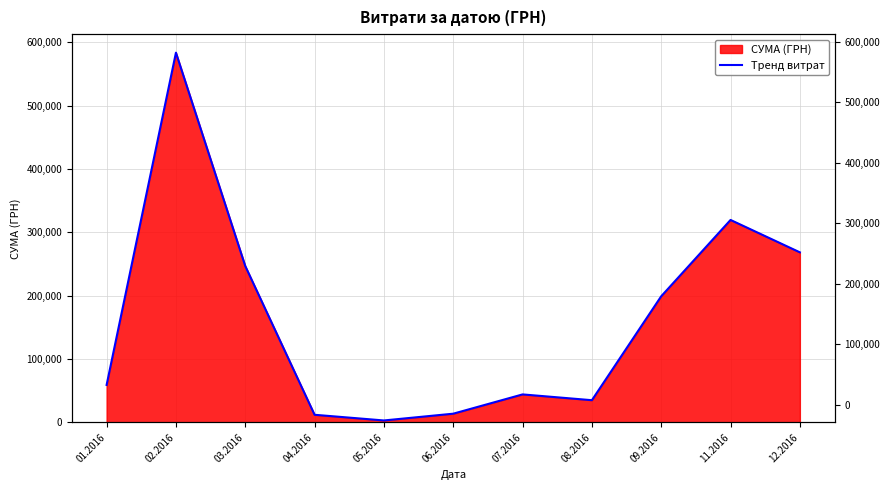

Approximately how many times larger is the value at 05.2016 compared to 06.2016?

0.2